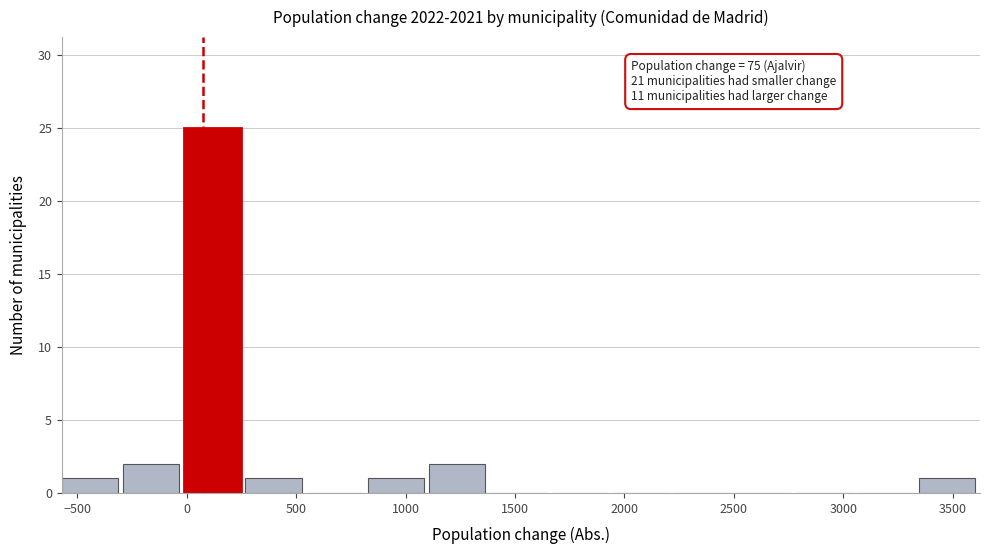

Over which range of the x-axis is the bar tallest?

0 to 250